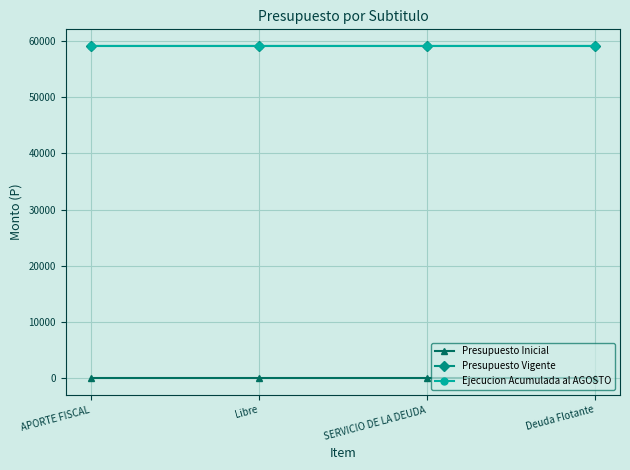

What is the average value of the Presupuesto Vigente series?

59083